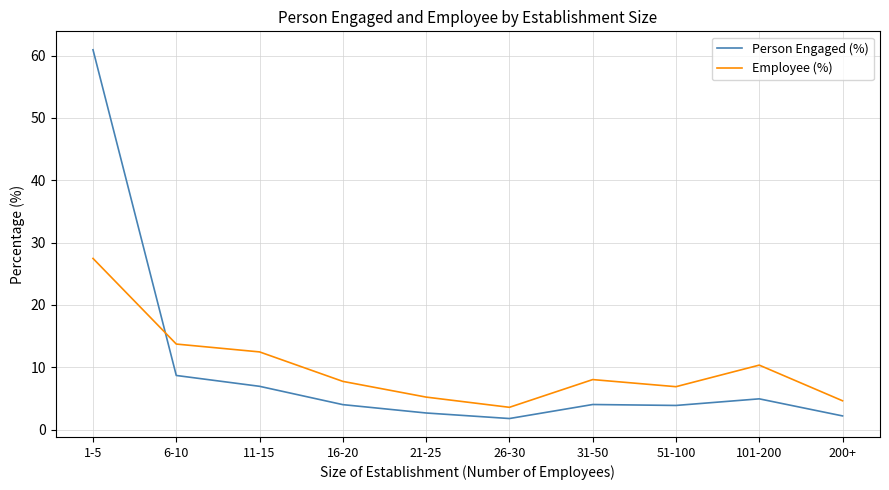

Read the Person Engaged (%) value at 51-100.

3.9